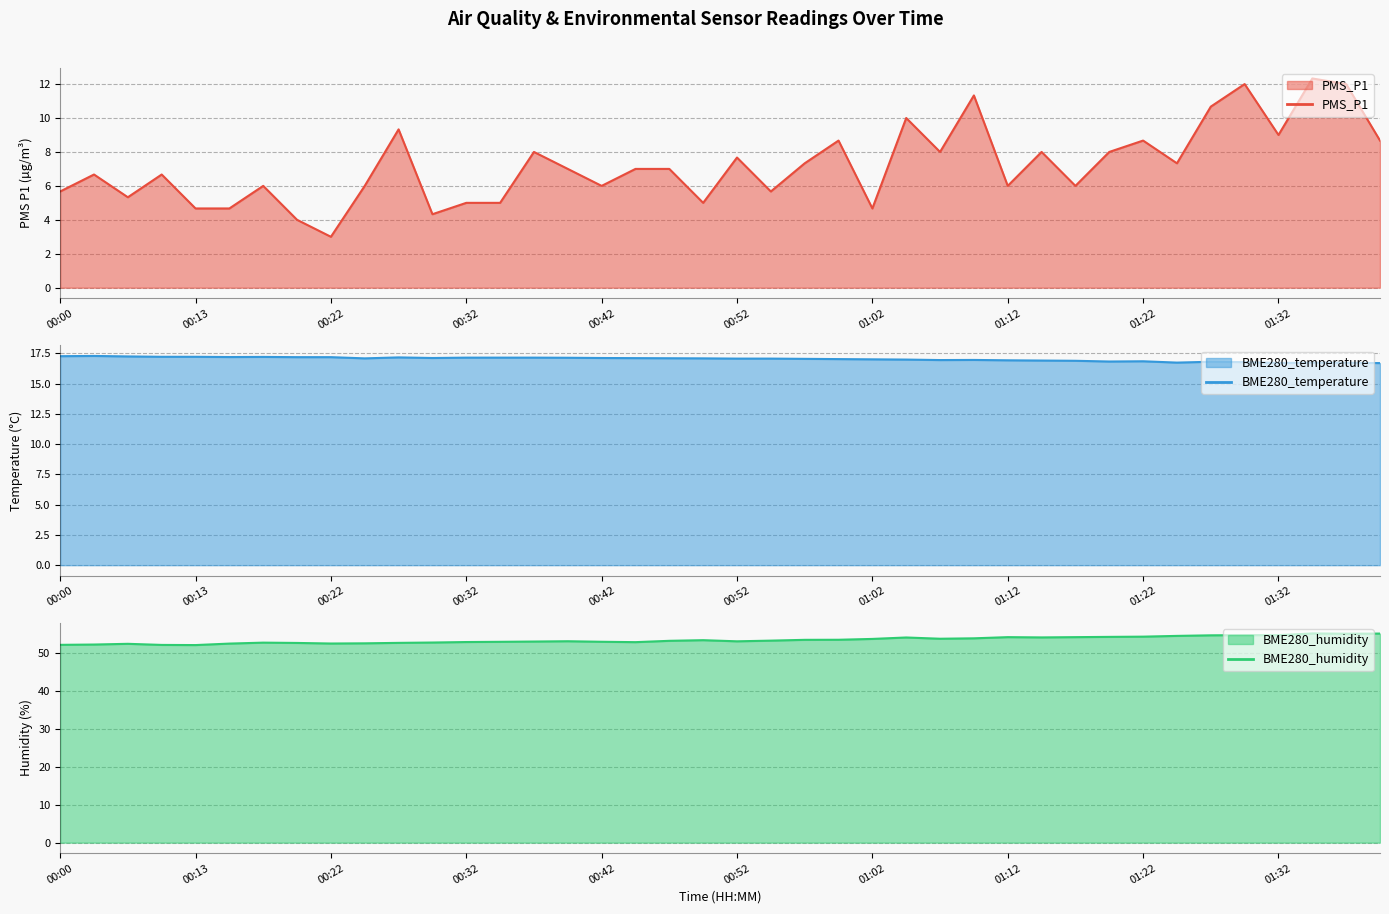

What is the difference between the PMS_P1 values at 00:15 and 00:10?

2.0